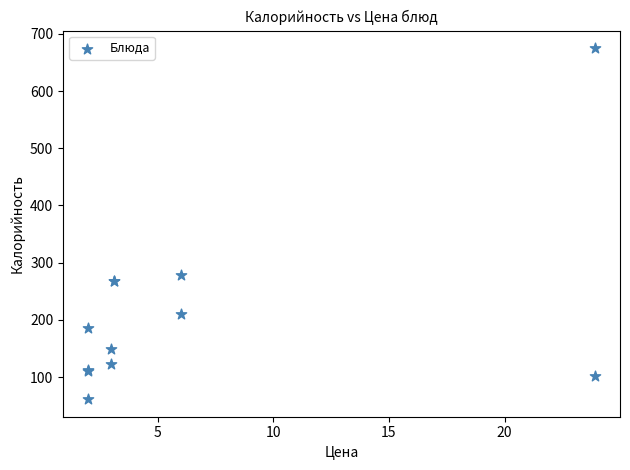

What Y value in the scatter plot is closest to 368?

279.0